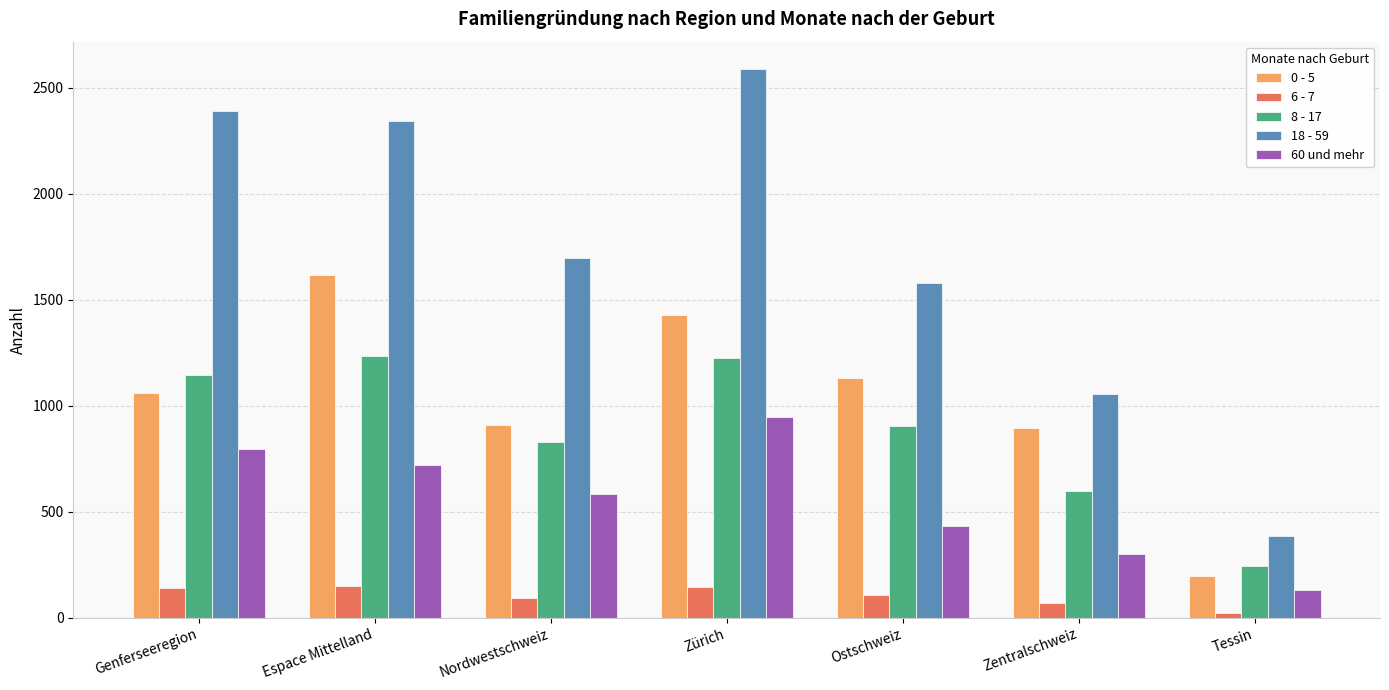

What are all the series names shown in the legend?

0 - 5, 6 - 7, 8 - 17, 18 - 59, 60 und mehr